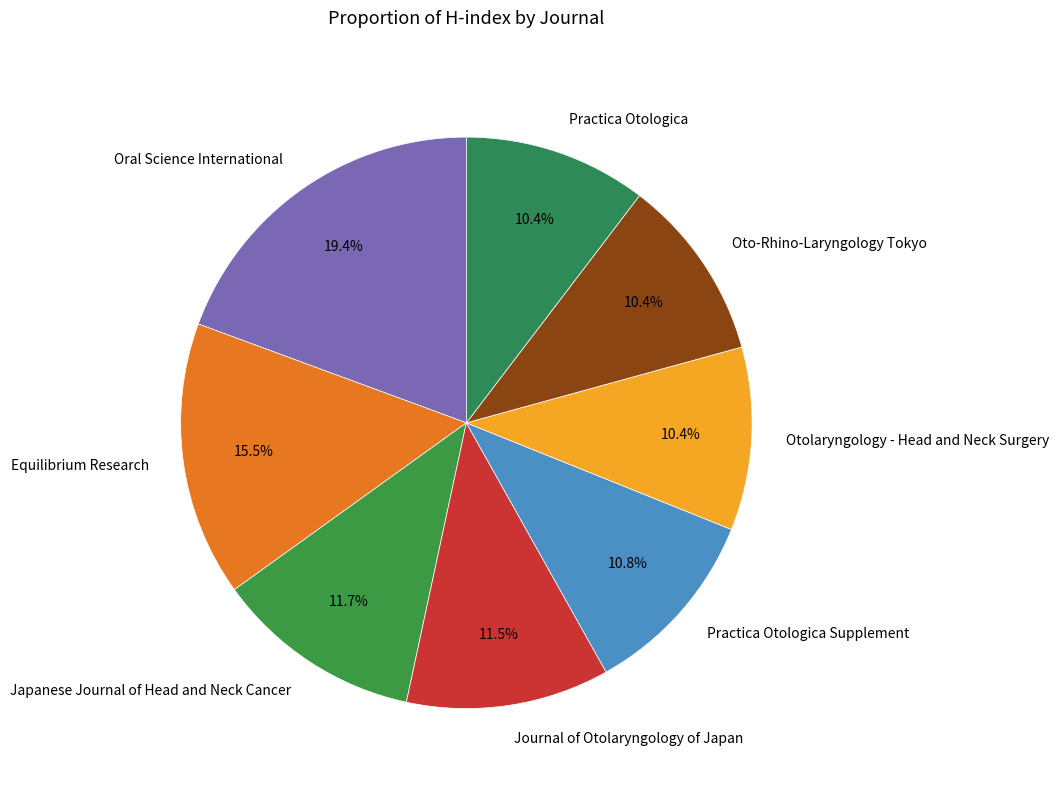

Combined, do Japanese Journal of Head and Neck Cancer and Journal of Otolaryngology of Japan account for over 50%?

No